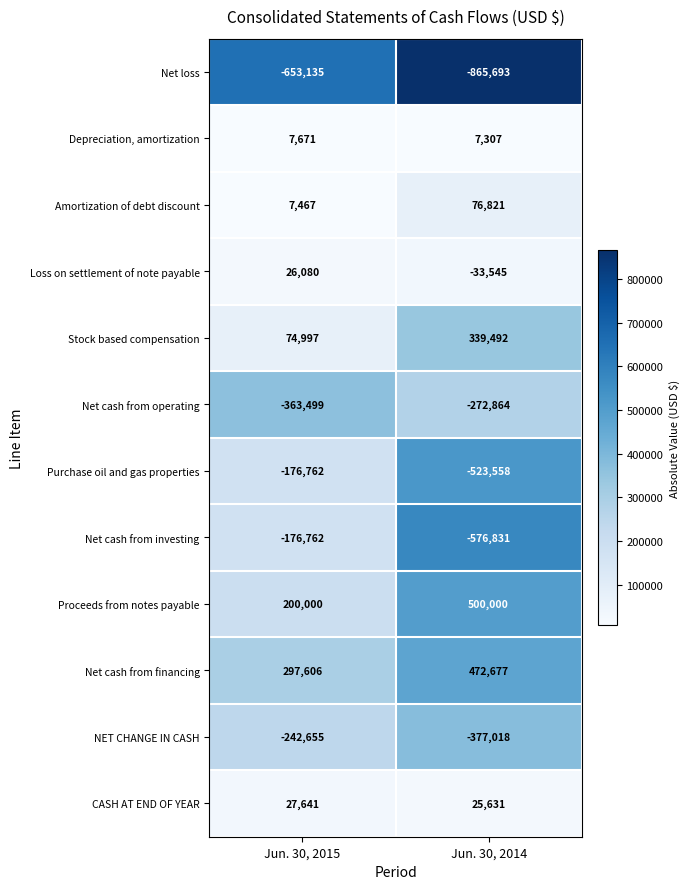

Reading left to right, extract all data points from this chart.

Net loss: Jun. 30, 2015=-653135	Jun. 30, 2014=-865693
Depreciation, amortization: Jun. 30, 2015=7671	Jun. 30, 2014=7307
Amortization of debt discount: Jun. 30, 2015=7467	Jun. 30, 2014=76821
Loss on settlement of note payable: Jun. 30, 2015=26080	Jun. 30, 2014=-33545
Stock based compensation: Jun. 30, 2015=74997	Jun. 30, 2014=339492
Net cash from operating: Jun. 30, 2015=-363499	Jun. 30, 2014=-272864
Purchase oil and gas properties: Jun. 30, 2015=-176762	Jun. 30, 2014=-523558
Net cash from investing: Jun. 30, 2015=-176762	Jun. 30, 2014=-576831
Proceeds from notes payable: Jun. 30, 2015=200000	Jun. 30, 2014=500000
Net cash from financing: Jun. 30, 2015=297606	Jun. 30, 2014=472677
NET CHANGE IN CASH: Jun. 30, 2015=-242655	Jun. 30, 2014=-377018
CASH AT END OF YEAR: Jun. 30, 2015=27641	Jun. 30, 2014=25631